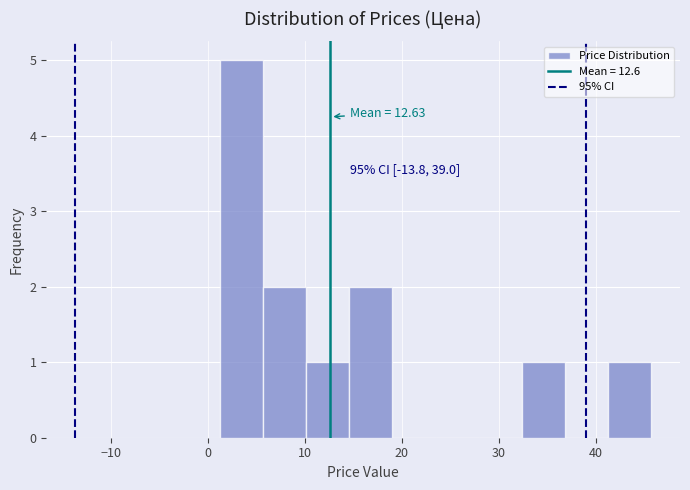

Which range on the x-axis has the tallest bar?

1 to 6